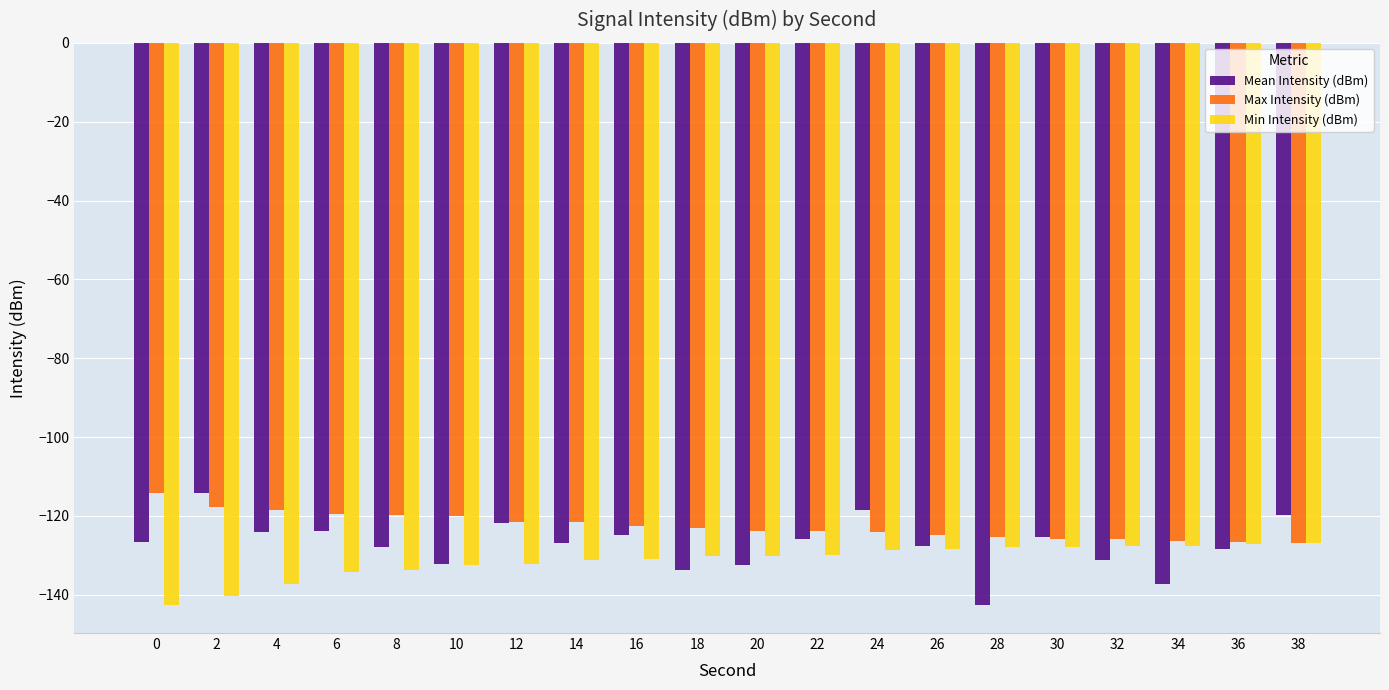

The value of Mean Intensity (dBm) at 22 is -125.7. True or false?

True